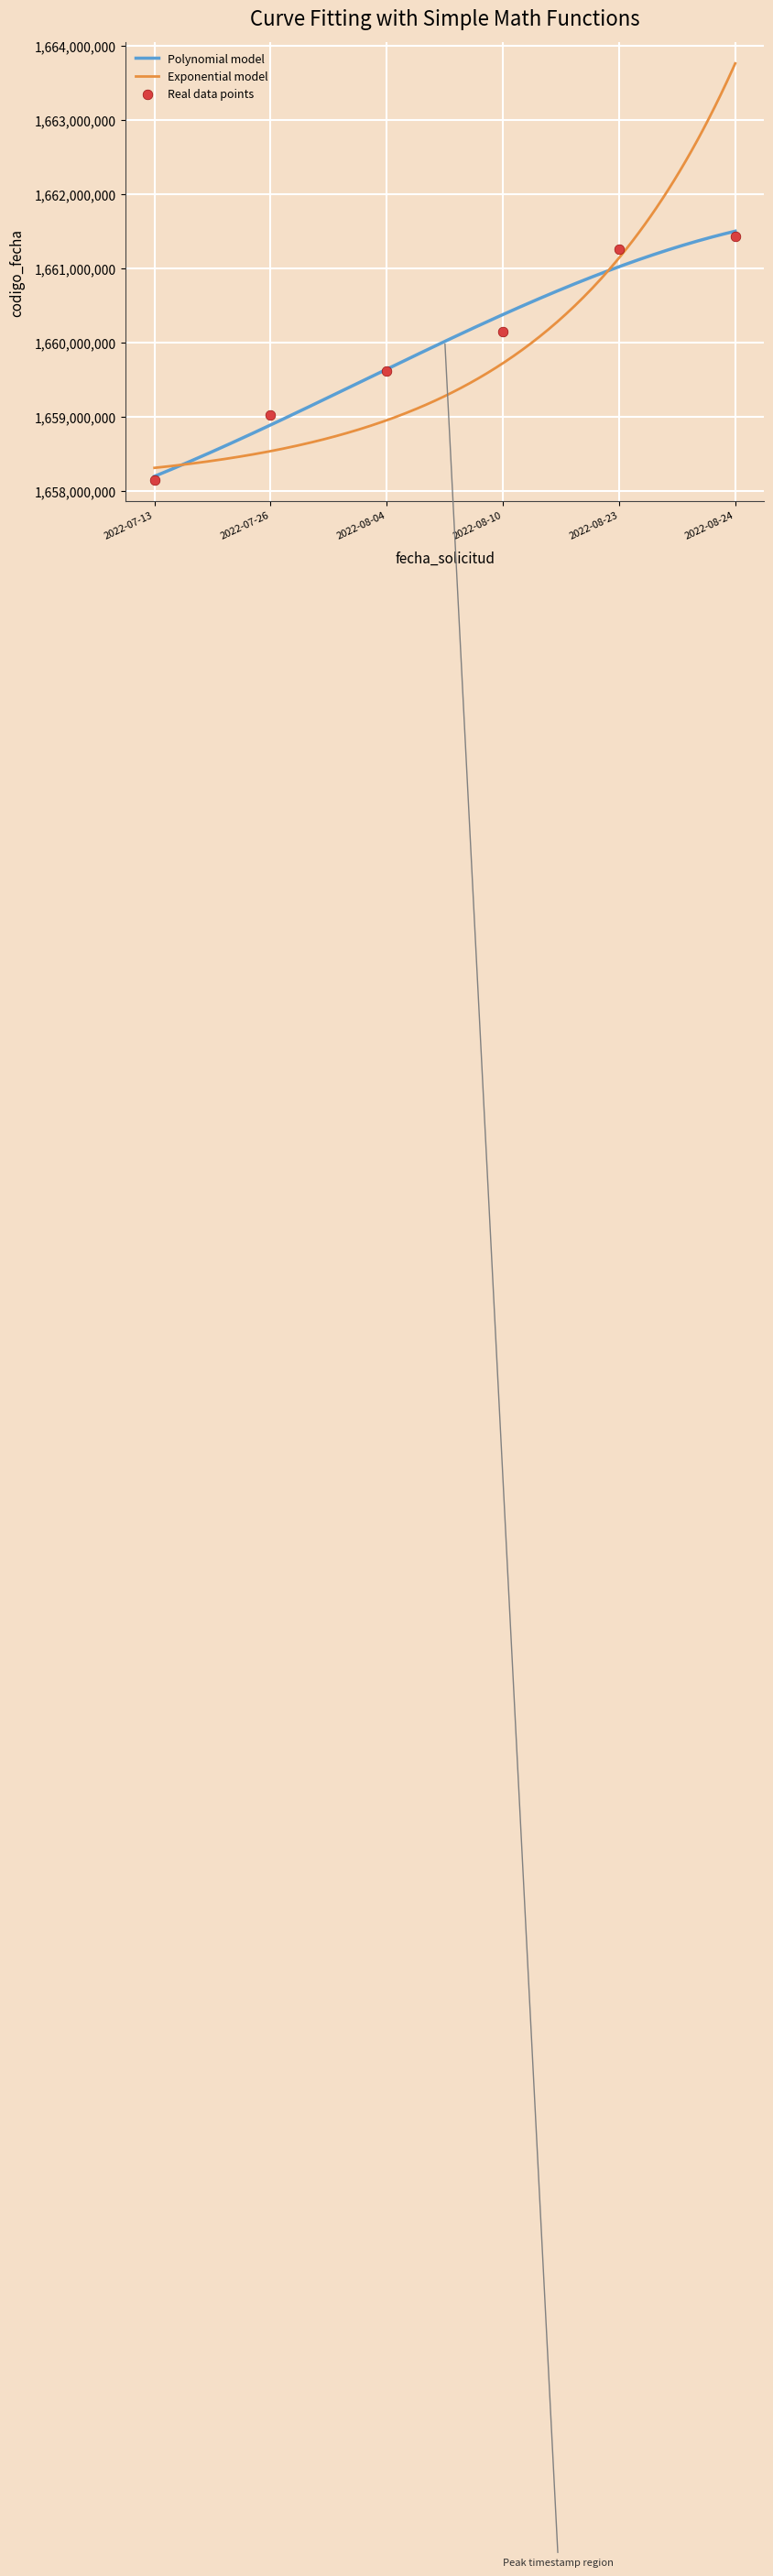

Between 2022-08-24 and 2022-07-26, which is larger?

2022-08-24